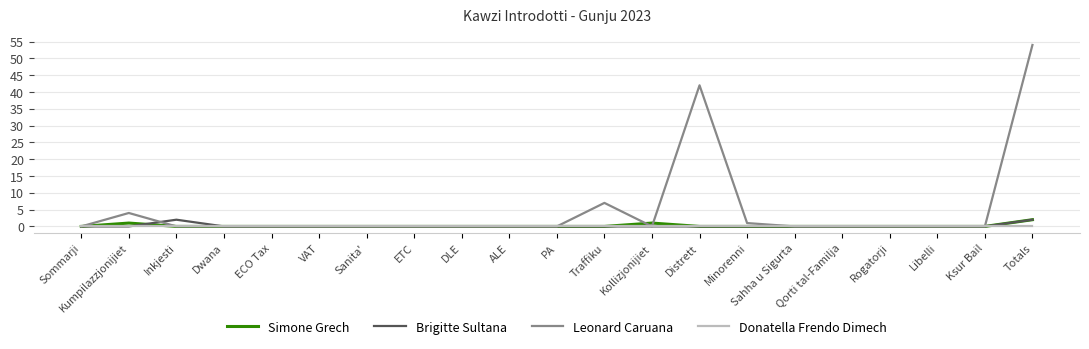

What is the difference between the highest and lowest values at Inkjesti?

2